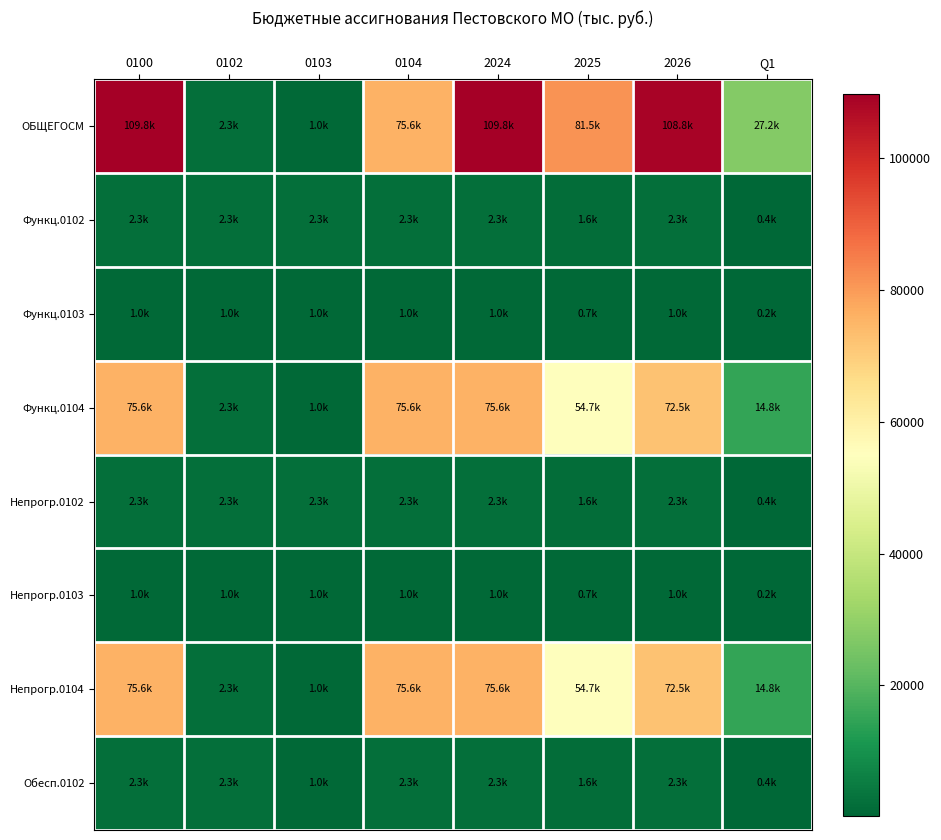

Which has a higher value, 0103 or 0102?

0102